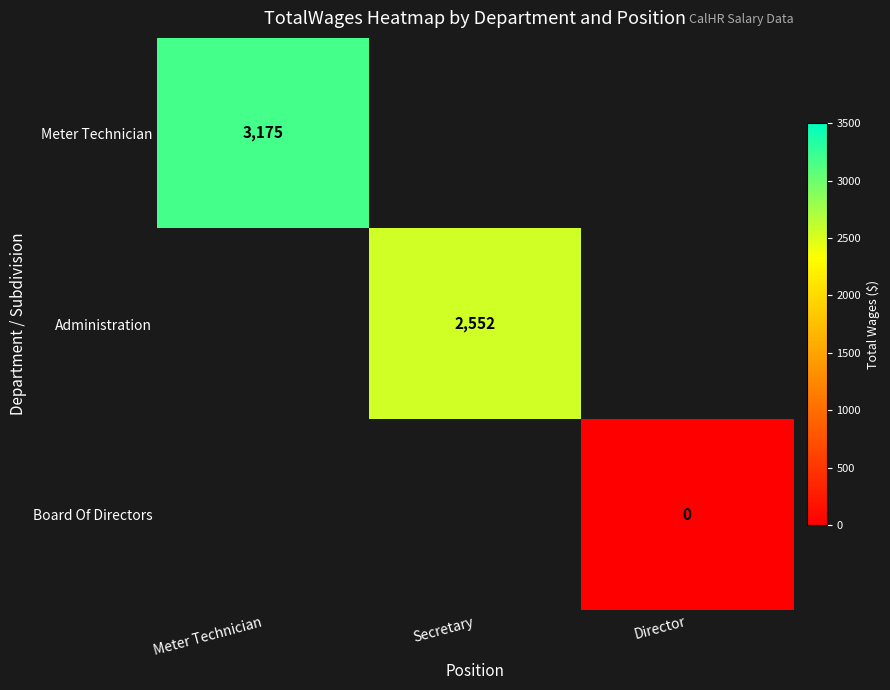

Is the value of Board Of Directors at Director greater than the value of Administration at Secretary?

No